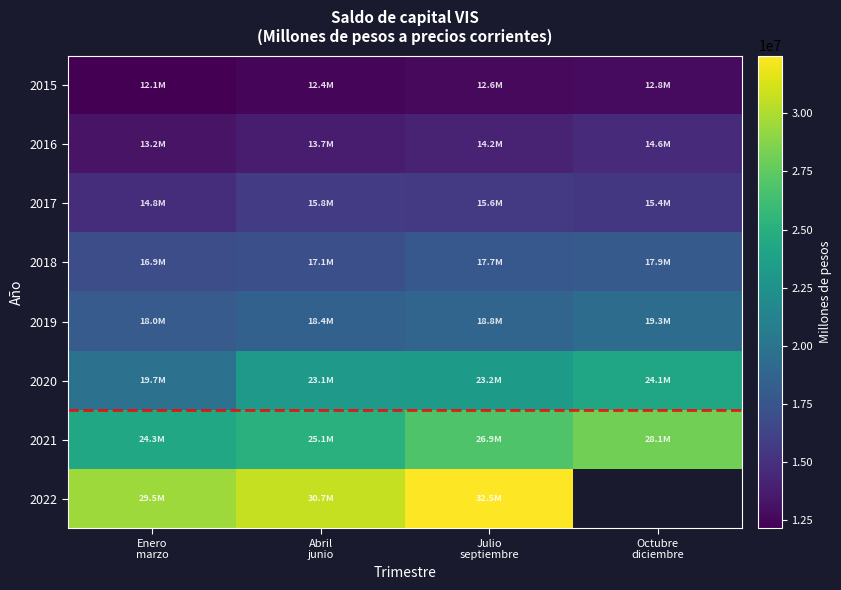

List the labels in order of 2017 value, smallest first.

Enero marzo, Octubre diciembre, Julio septiembre, Abril junio